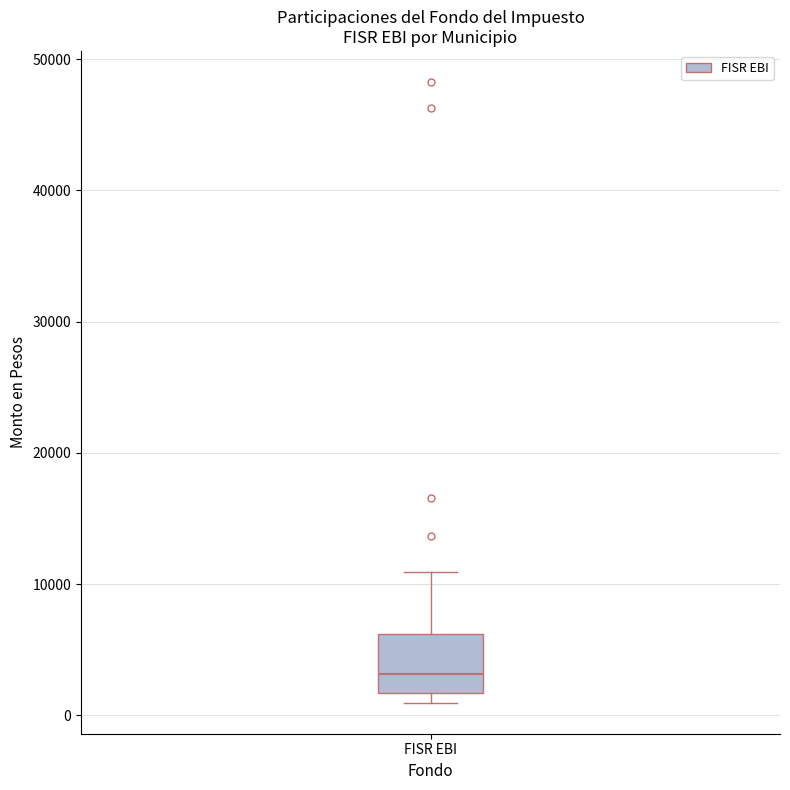

Read this box plot against the y-axis: the position of the median line, the range covered by the box, and the ends of both whiskers. The values are not printed on the chart, so give them approximately, as read against the axis.

median 3000, box 2000 to 6000, whiskers 1000 to 11000